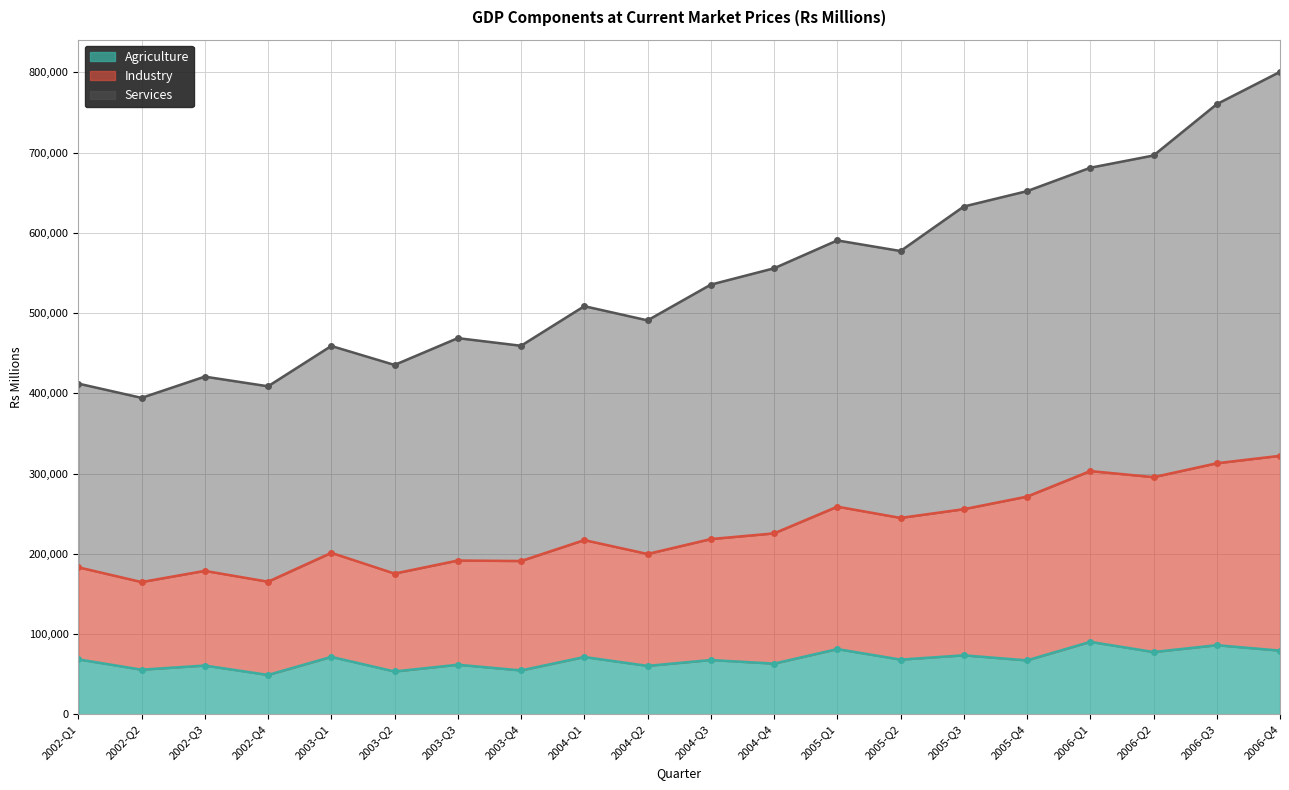

The value of Agriculture at 2006-Q4 is 111264. True or false?

False